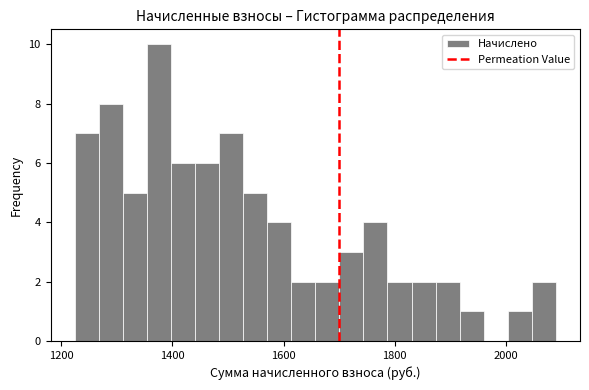

Around what value on the x-axis is the tallest bar? Give the approximate position of its centre, as read against the axis.

1380